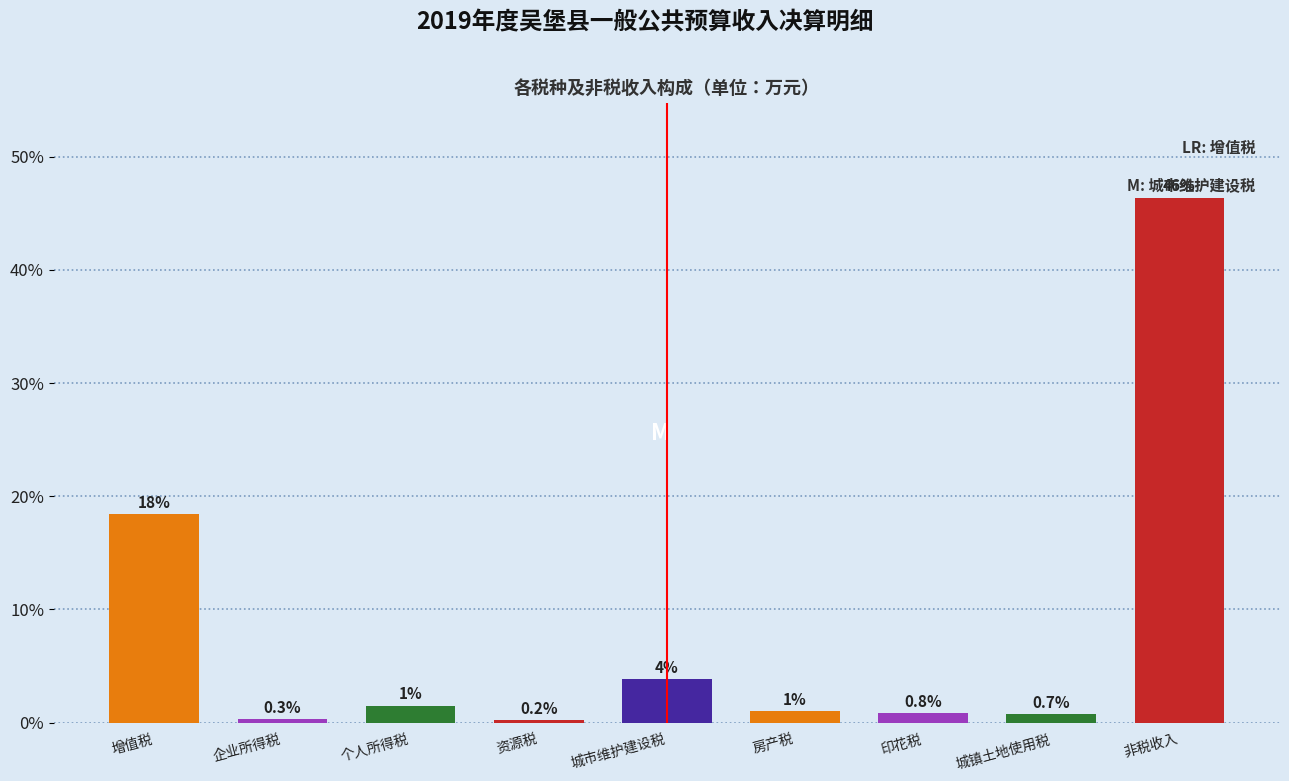

At which label does the data first exceed 1?

增值税